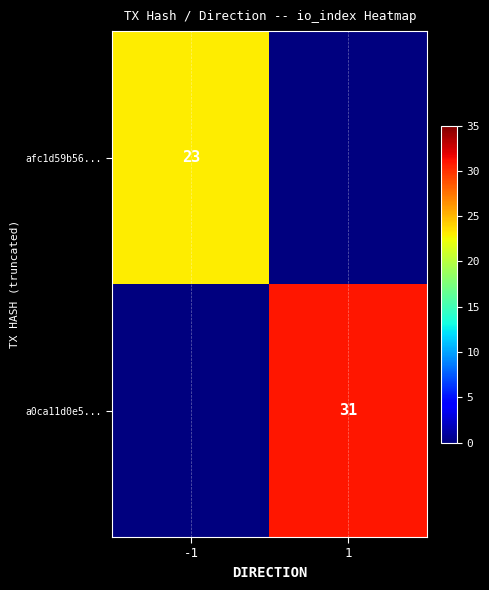

The value of afc1d59b56... at -1 is 23. True or false?

True